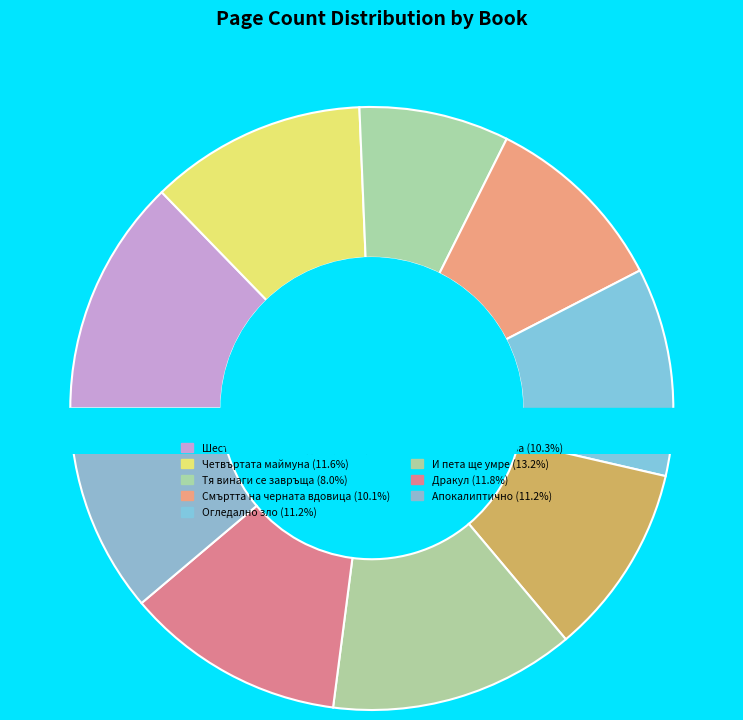

How many segments does this pie chart have?

9